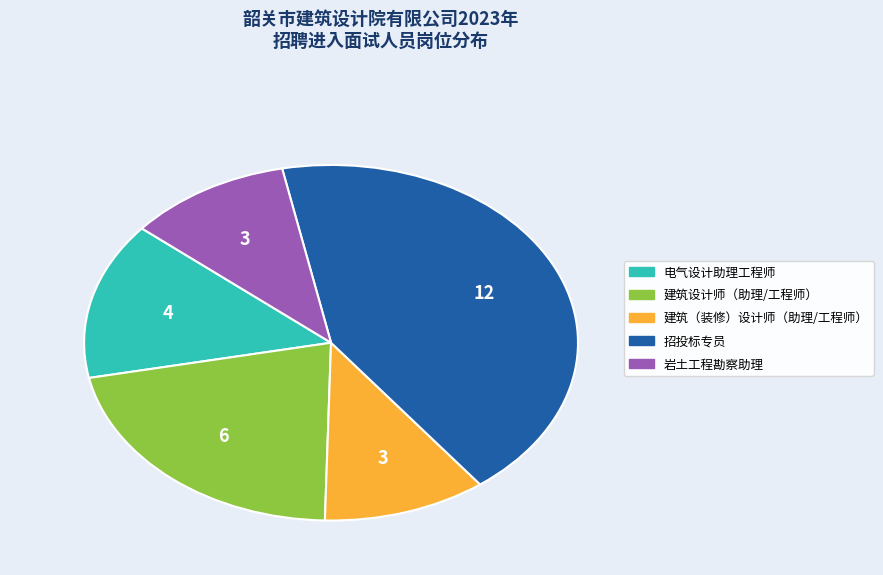

True or false: 招投标专员 accounts for 37% of the total.

False